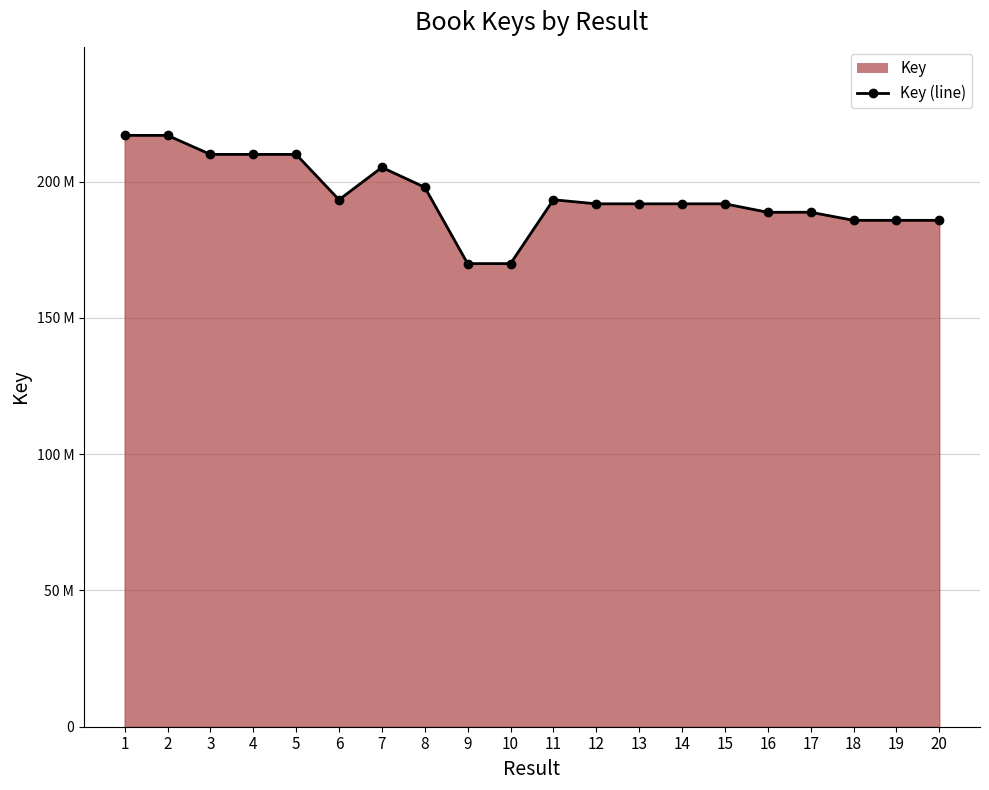

How many points are higher than both their immediate neighbors (excluding endpoints)?

4